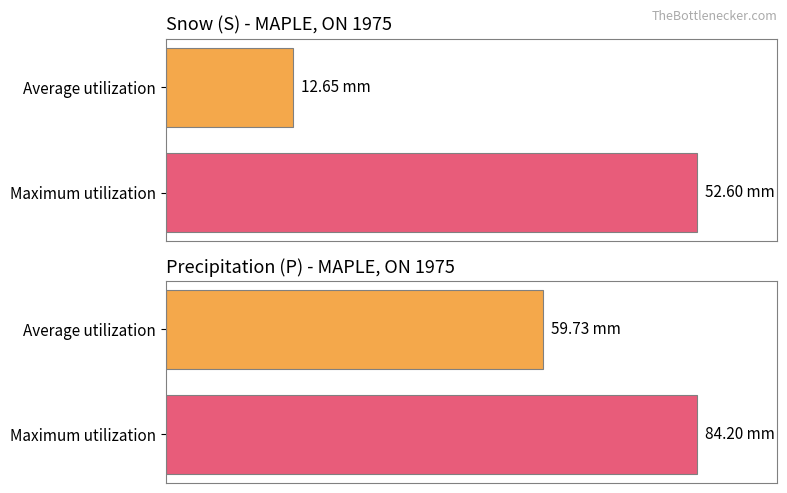

Does the chart contain stacked bars?

No